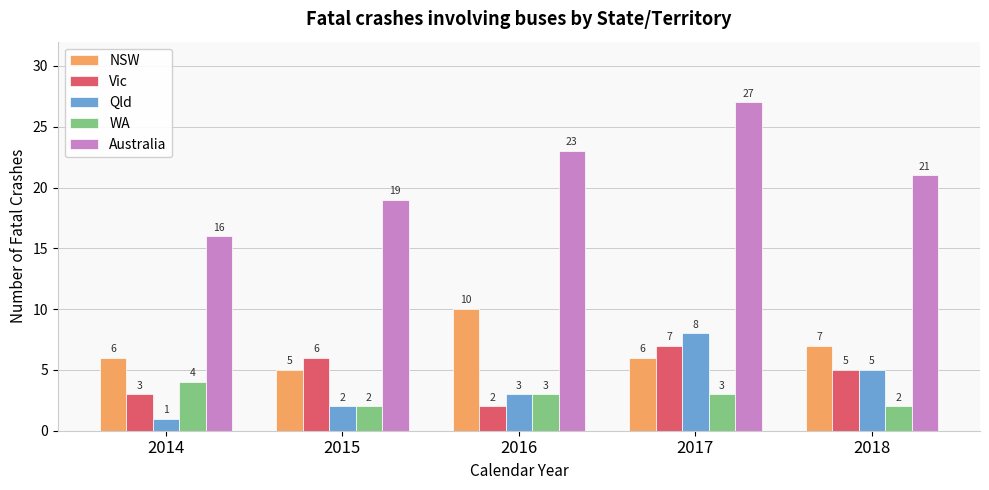

Is the value of Vic at 2014 greater than the value of NSW at 2018?

No